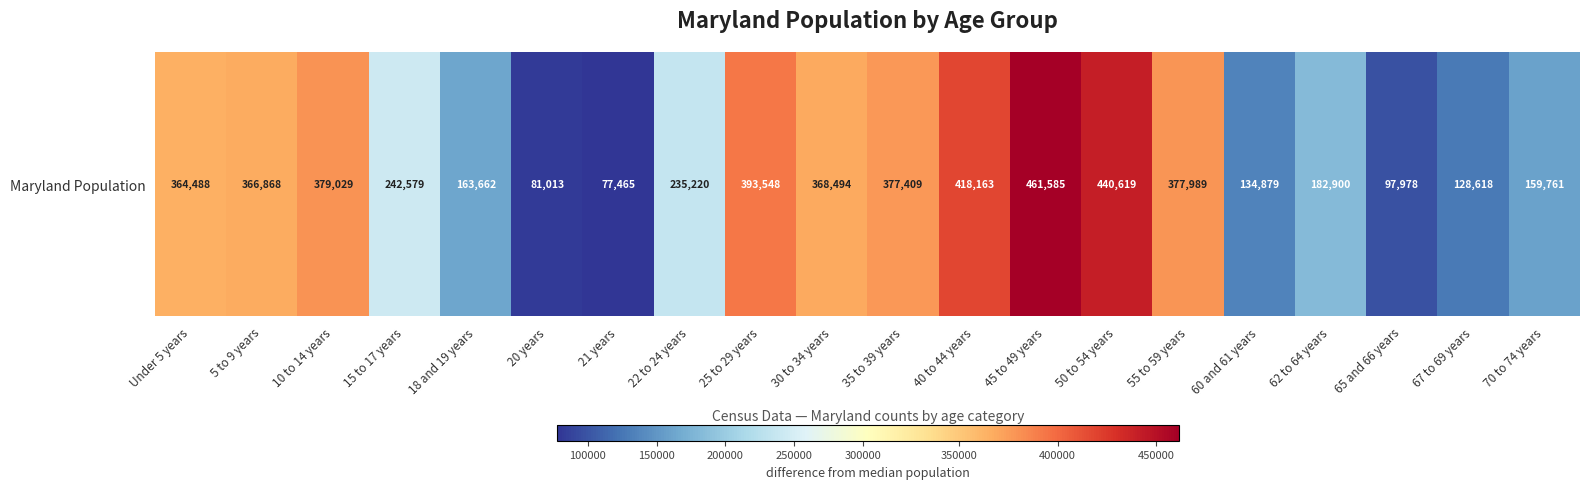

How many data points are above 364488?

9